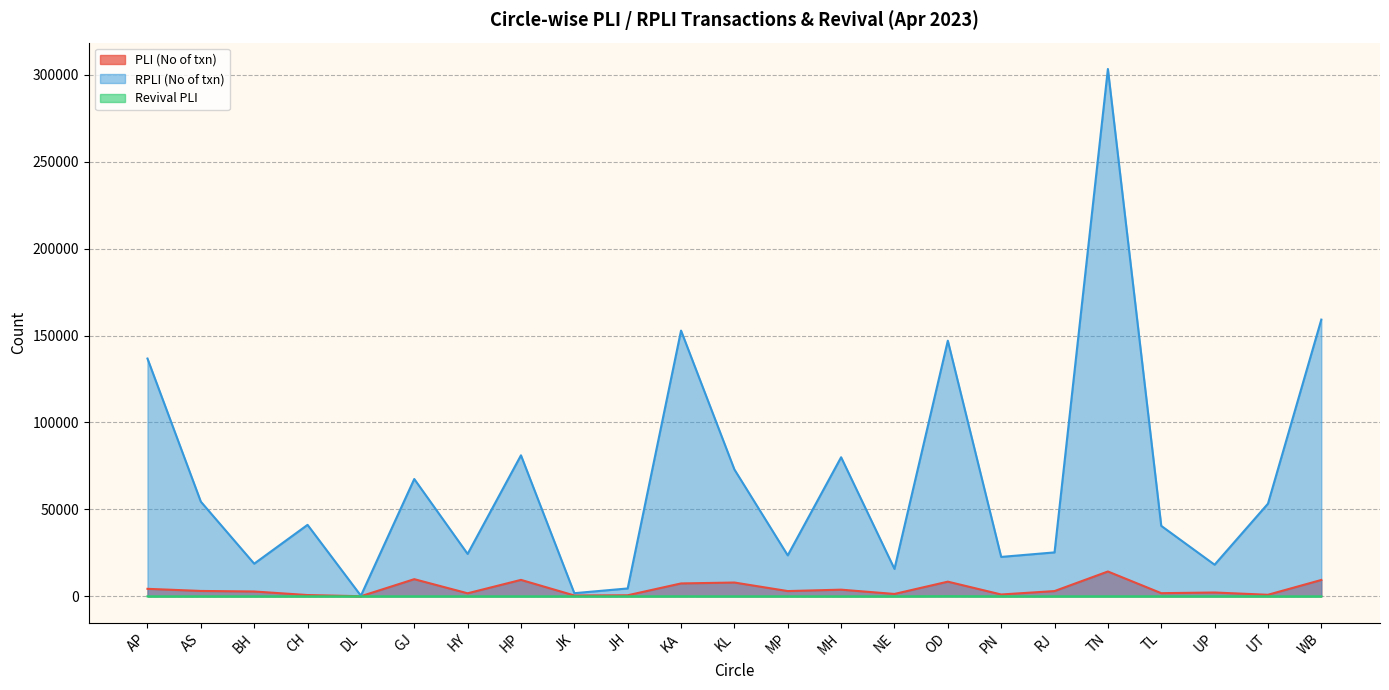

Does the chart have visible grid lines?

Yes